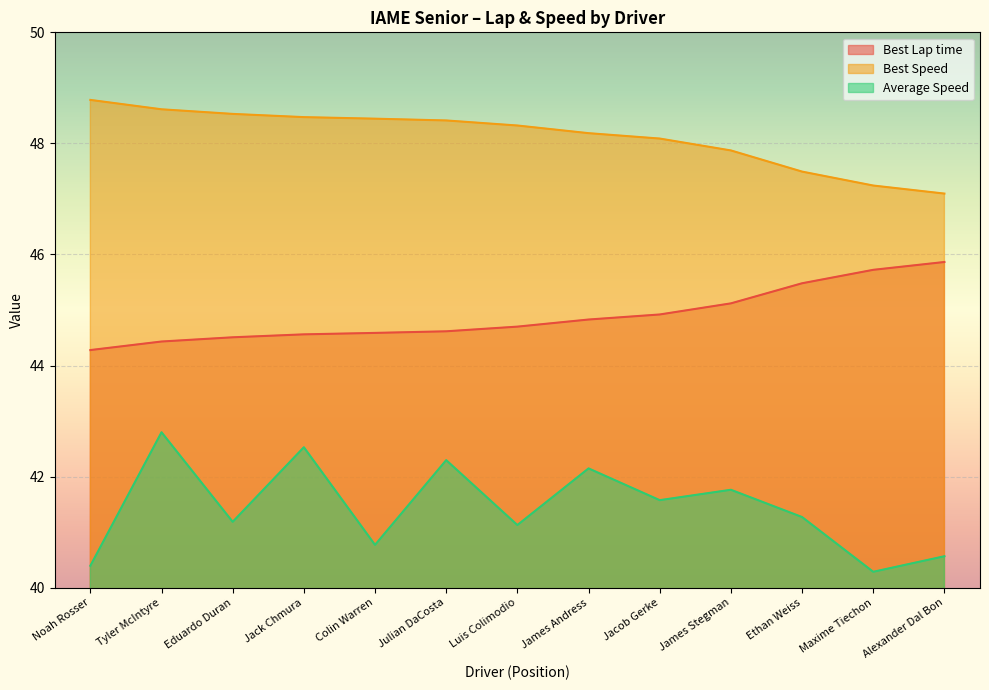

How many categories are shown in the chart?

13